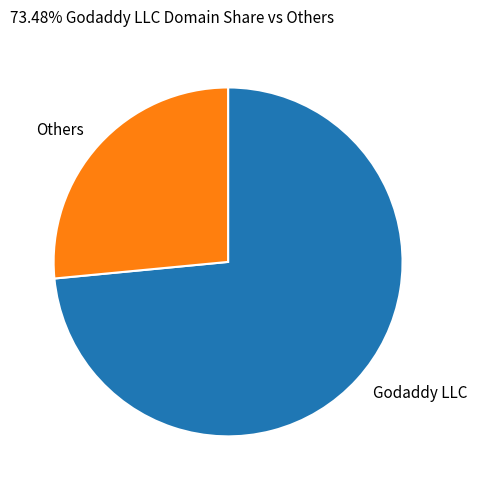

Count the number of slices in the pie.

2